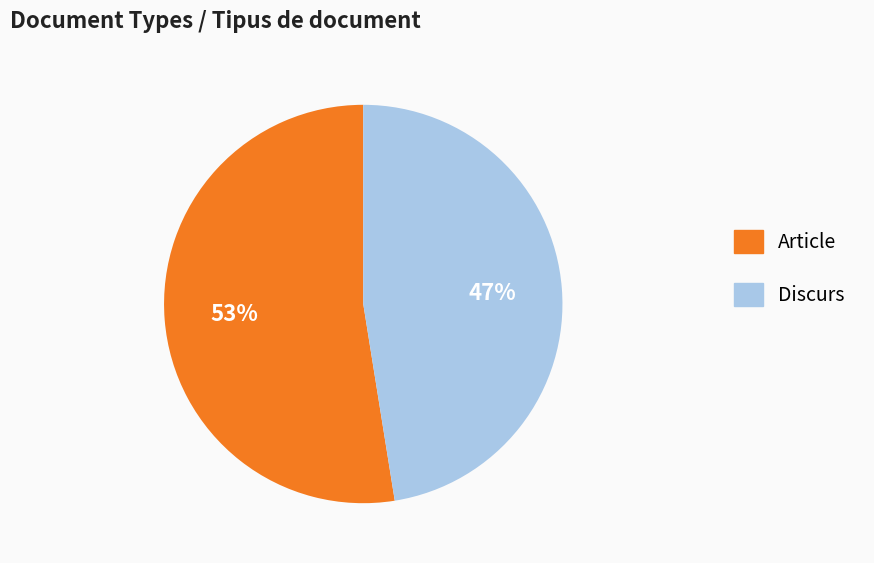

To the nearest percent, what is the average slice percentage?

50%